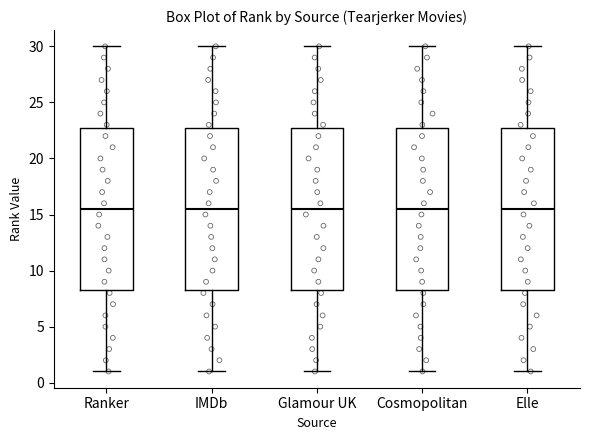

Reading left to right, read every box against the y-axis: the position of its median line, the range the box covers, and the ends of its whiskers. The values are not printed on the chart, so give them approximately, as read against the axis.

Ranker: median 15.5, box 8.5 to 23.0, whiskers 1.0 to 30.0
IMDb: median 15.5, box 8.5 to 23.0, whiskers 1.0 to 30.0
Glamour UK: median 15.5, box 8.5 to 23.0, whiskers 1.0 to 30.0
Cosmopolitan: median 15.5, box 8.5 to 23.0, whiskers 1.0 to 30.0
Elle: median 15.5, box 8.5 to 23.0, whiskers 1.0 to 30.0